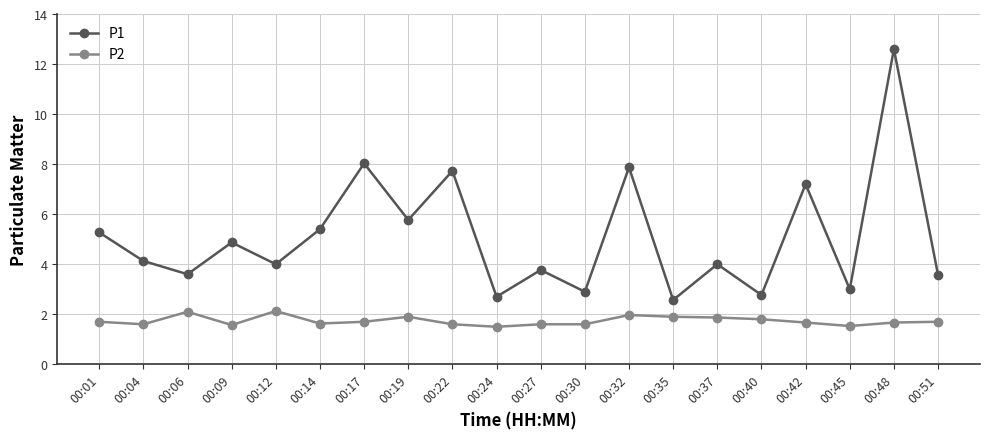

What is the spread (max minus min) of values at 00:45?

1.5